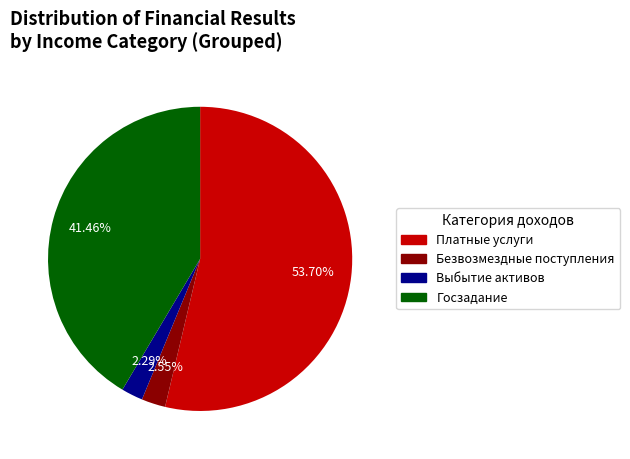

Is there any slice that represents more than half of the pie?

Yes